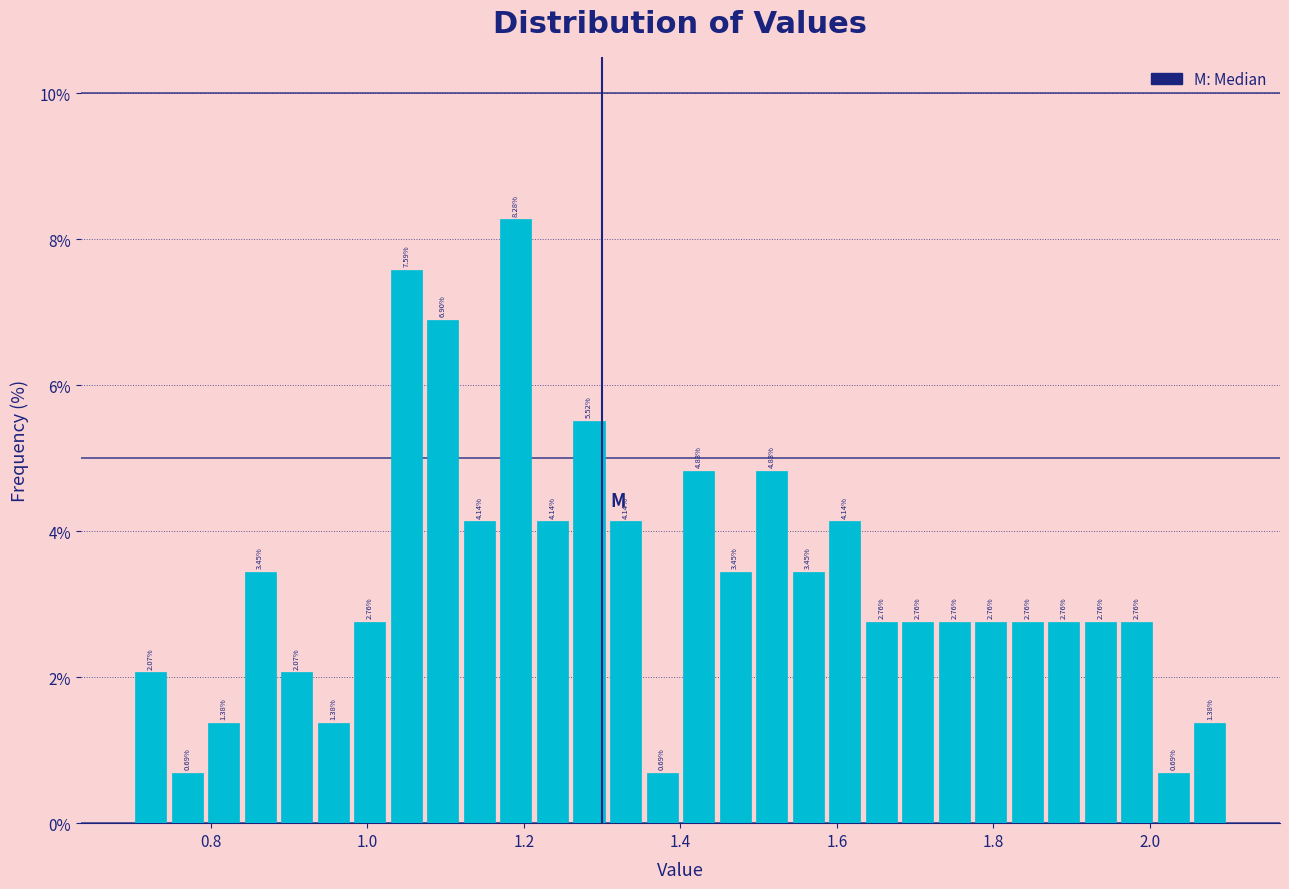

Around what value on the x-axis is the tallest bar? Give the approximate position of its centre, as read against the axis.

1.20